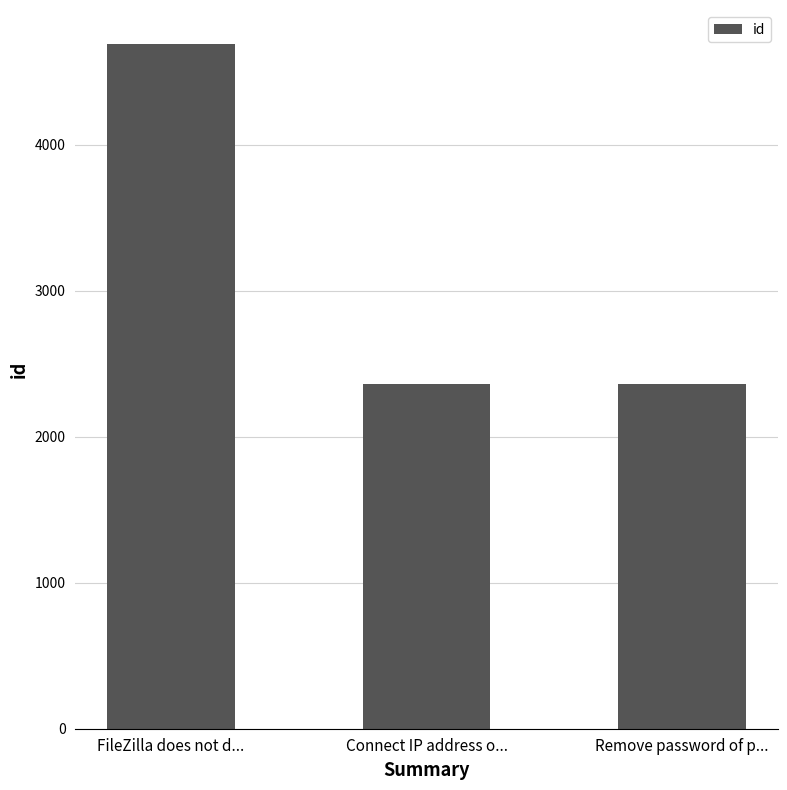

How many bars are there in total?

3